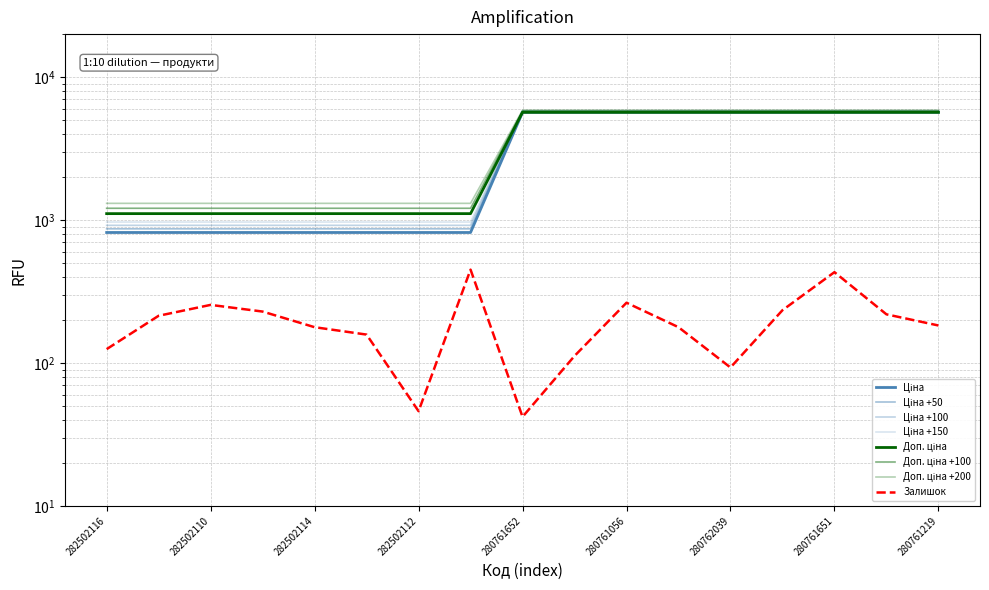

Reading left to right, transcribe all the data shown in this chart.

Ціна: 818.5	818.5	818.5	818.5	818.5	818.5	818.5	818.5	5673.8	5673.8	5673.8	5673.8	5673.8	5673.8	5673.8	5673.8	5673.8
Доп. ціна: 1109.2	1109.2	1109.2	1109.2	1109.2	1109.2	1109.2	1109.2	5673.8	5673.8	5673.8	5673.8	5673.8	5673.8	5673.8	5673.8	5673.8
Залишок: 125.0	214.0	255.0	229.0	178.0	158.0	46.0	450.0	42.0	112.0	264.0	178.0	93.0	234.0	432.0	219.0	183.0